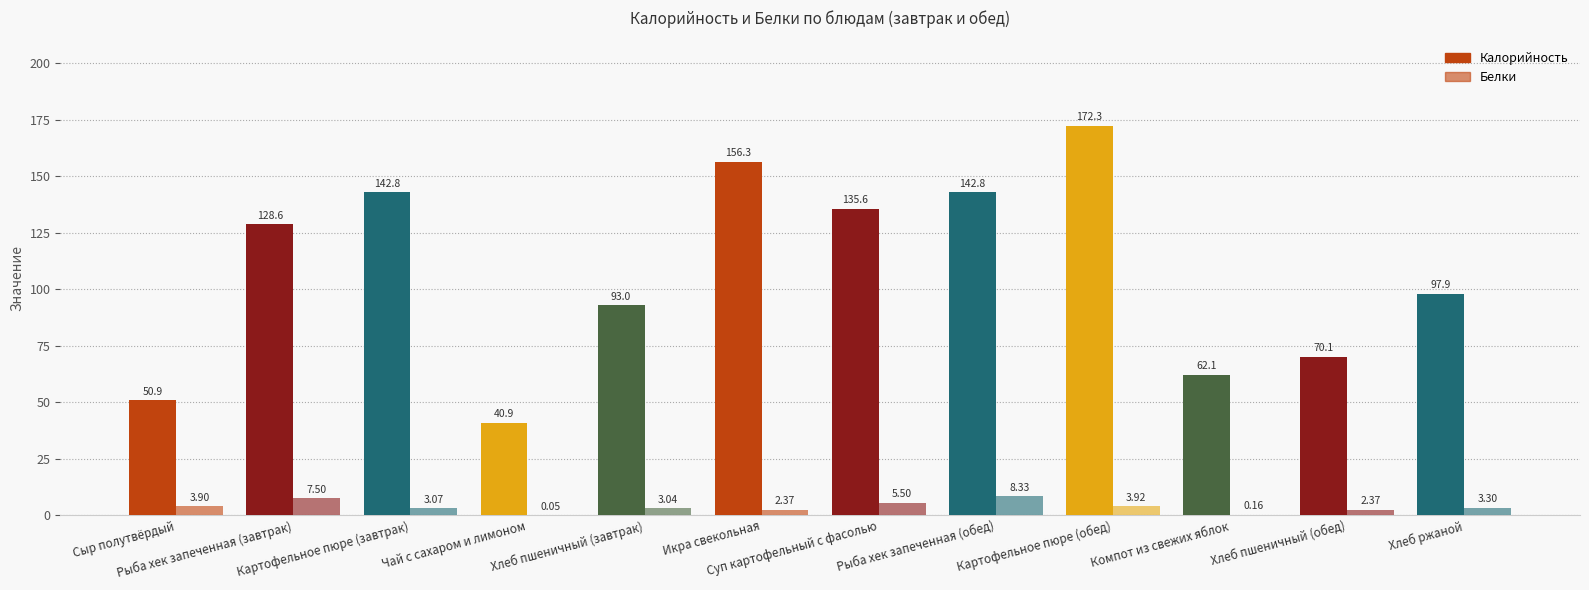

At how many categories does at least one series exceed 124?

6